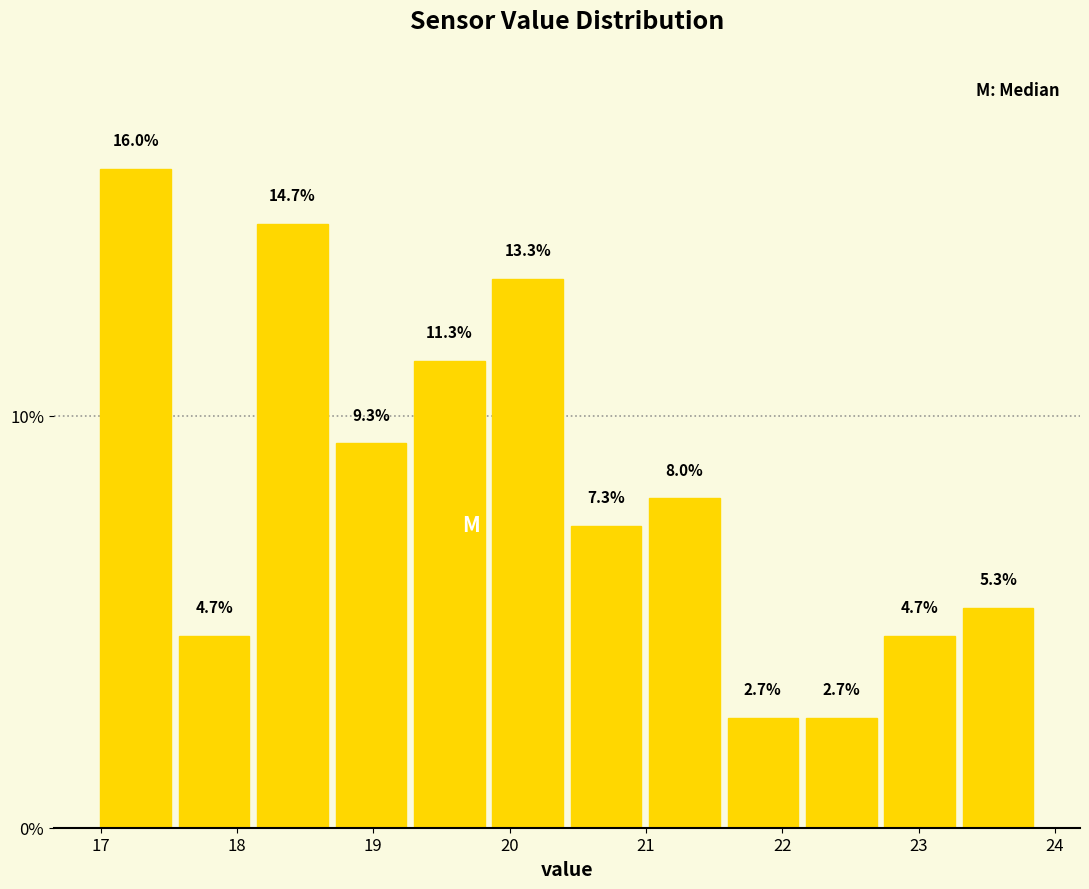

Which range on the x-axis has the tallest bar?

17.0 to 17.5